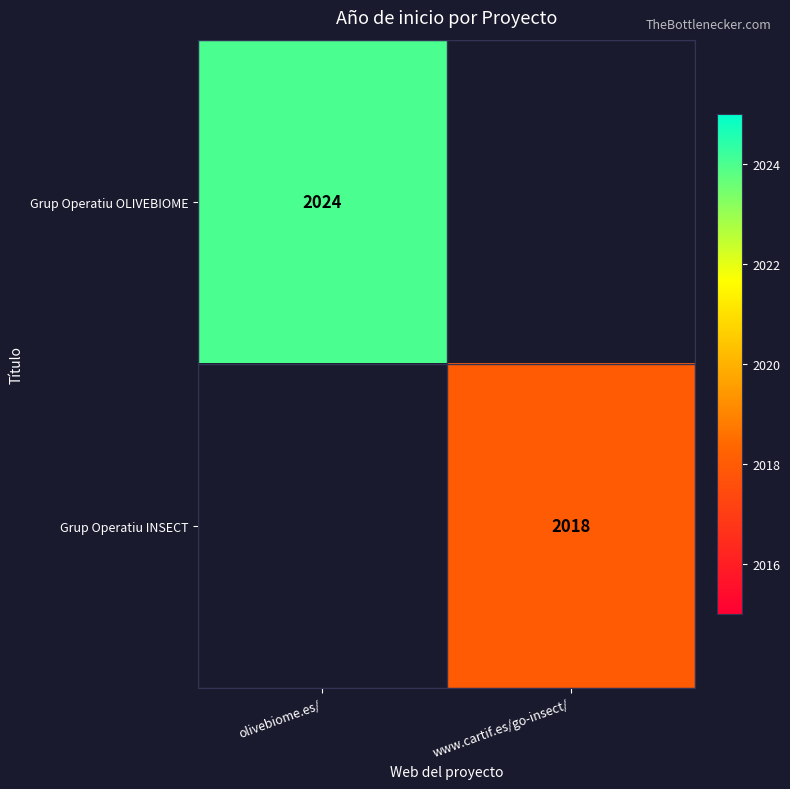

The value of Grup Operatiu OLIVEBIOME at olivebiome.es/ is 2024. True or false?

True